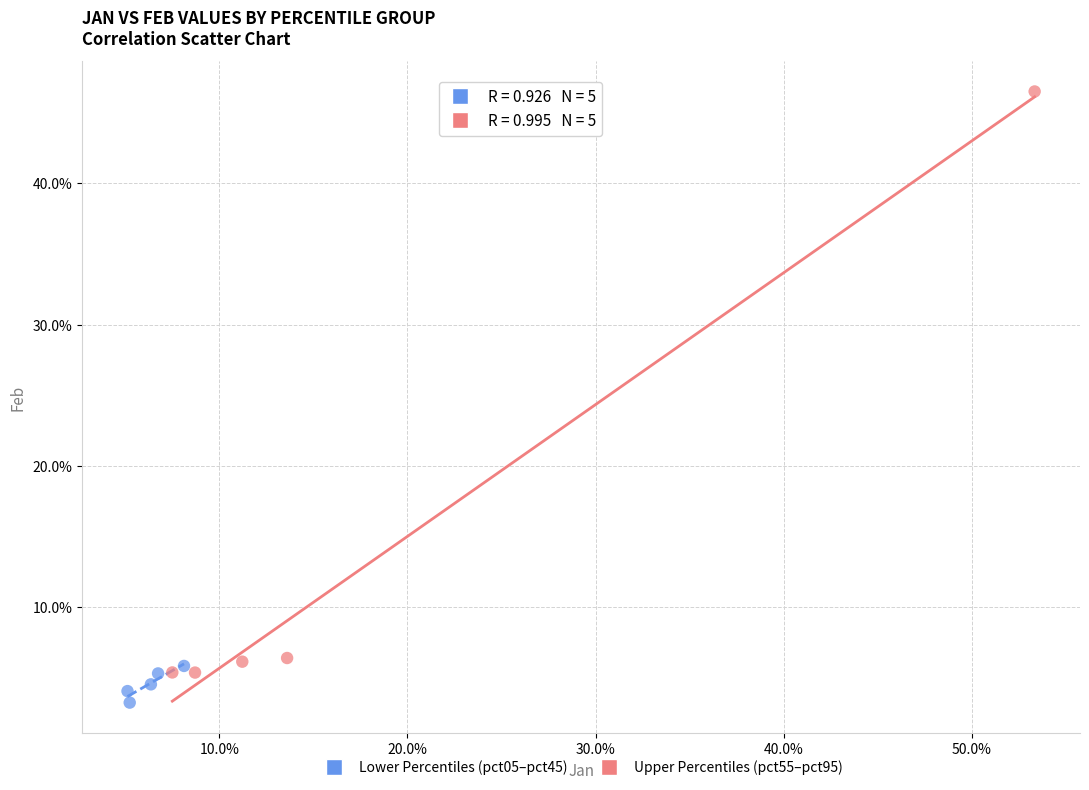

Which series reaches the maximum Y coordinate?

Upper Percentiles (pct55–pct95)